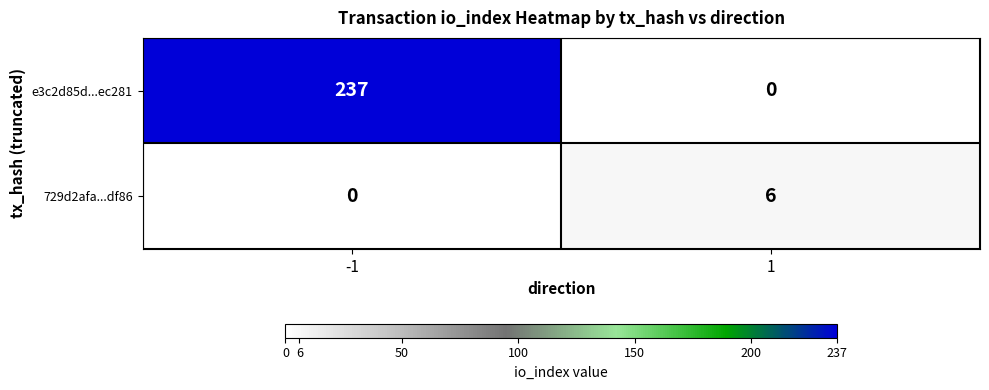

Reading left to right, transcribe all the data shown in this chart.

e3c2d85d...ec281: -1=237	1=0
729d2afa...df86: -1=0	1=6